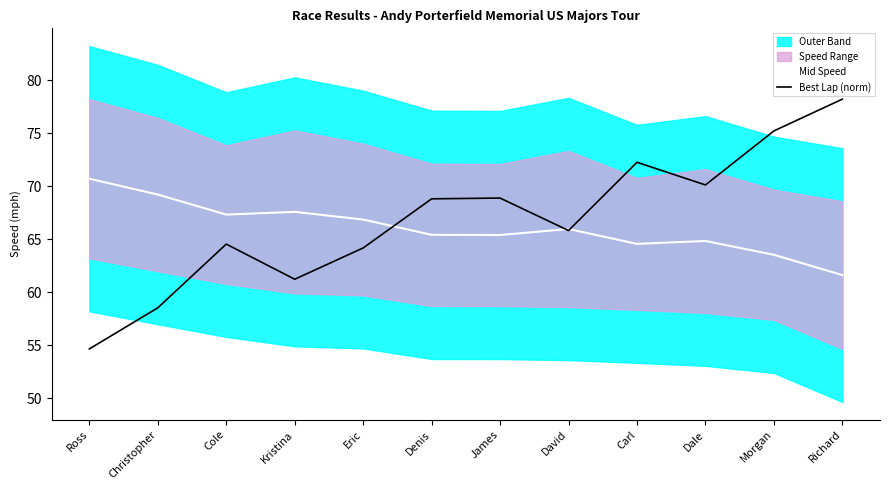

Between which two adjacent categories do Best Lap (norm) and Mid Speed first intersect?

Eric and Denis